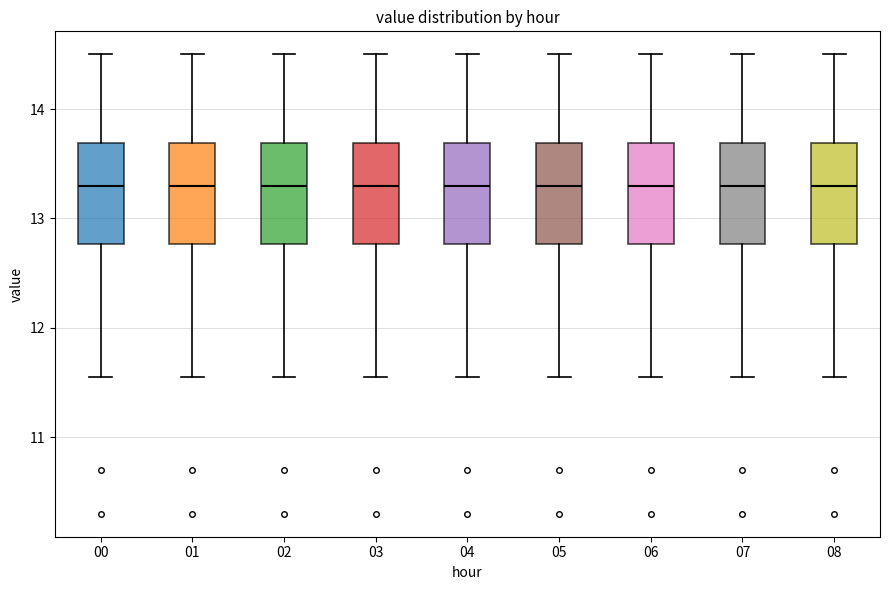

Reading left to right, transcribe this box plot: for each box, give where its median line is, the range the box spans, and where its two whiskers end, as read against the y-axis. The values are not printed on the chart, so give them approximately, as read against the axis.

00: median 13.3, box 12.8 to 13.7, whiskers 11.6 to 14.5
01: median 13.3, box 12.8 to 13.7, whiskers 11.6 to 14.5
02: median 13.3, box 12.8 to 13.7, whiskers 11.6 to 14.5
03: median 13.3, box 12.8 to 13.7, whiskers 11.6 to 14.5
04: median 13.3, box 12.8 to 13.7, whiskers 11.6 to 14.5
05: median 13.3, box 12.8 to 13.7, whiskers 11.6 to 14.5
06: median 13.3, box 12.8 to 13.7, whiskers 11.6 to 14.5
07: median 13.3, box 12.8 to 13.7, whiskers 11.6 to 14.5
08: median 13.3, box 12.8 to 13.7, whiskers 11.6 to 14.5